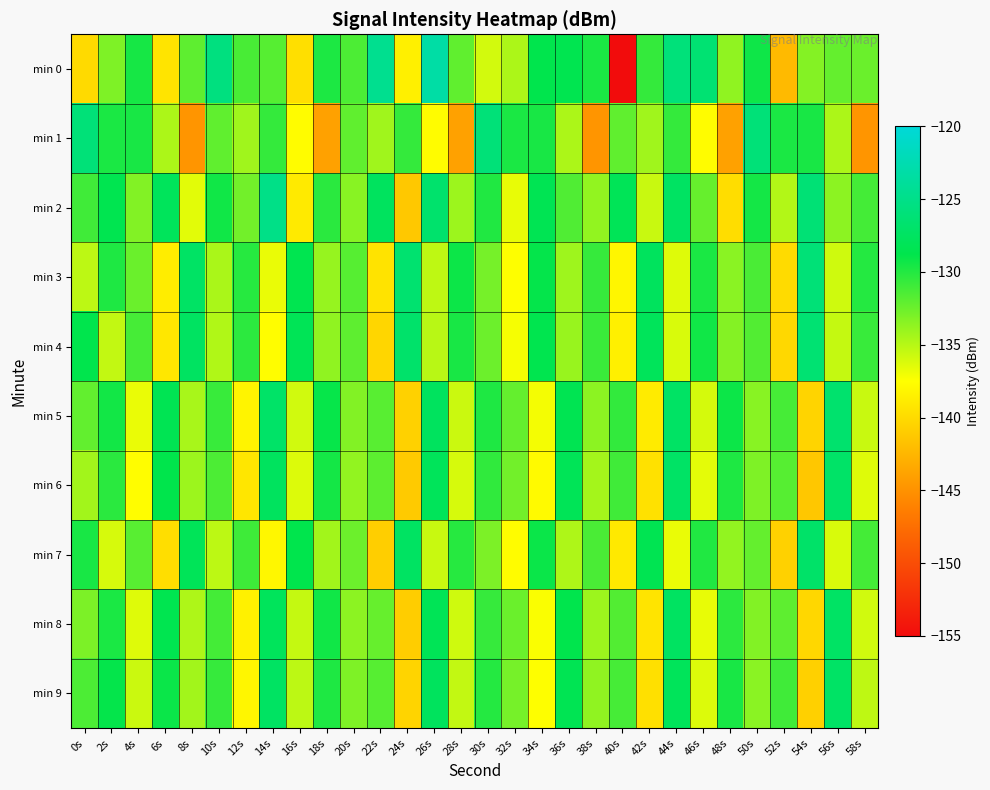

Which has a higher value, 14s or 24s?

14s